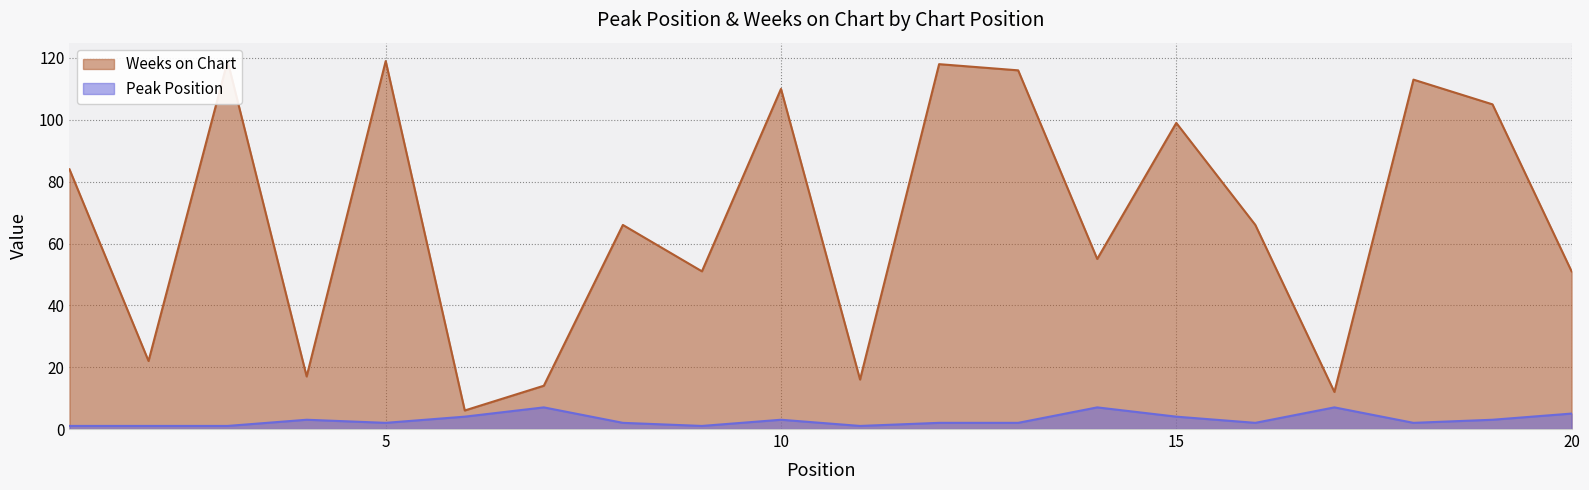

At how many categories does at least one series exceed 104?

7